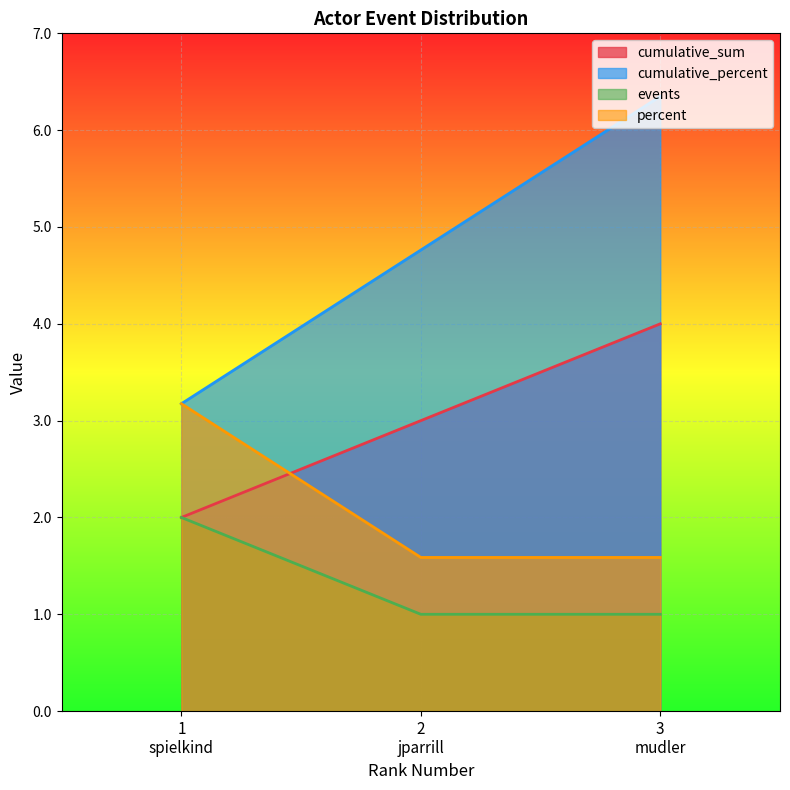

Does the chart display data point markers on the line(s)?

No